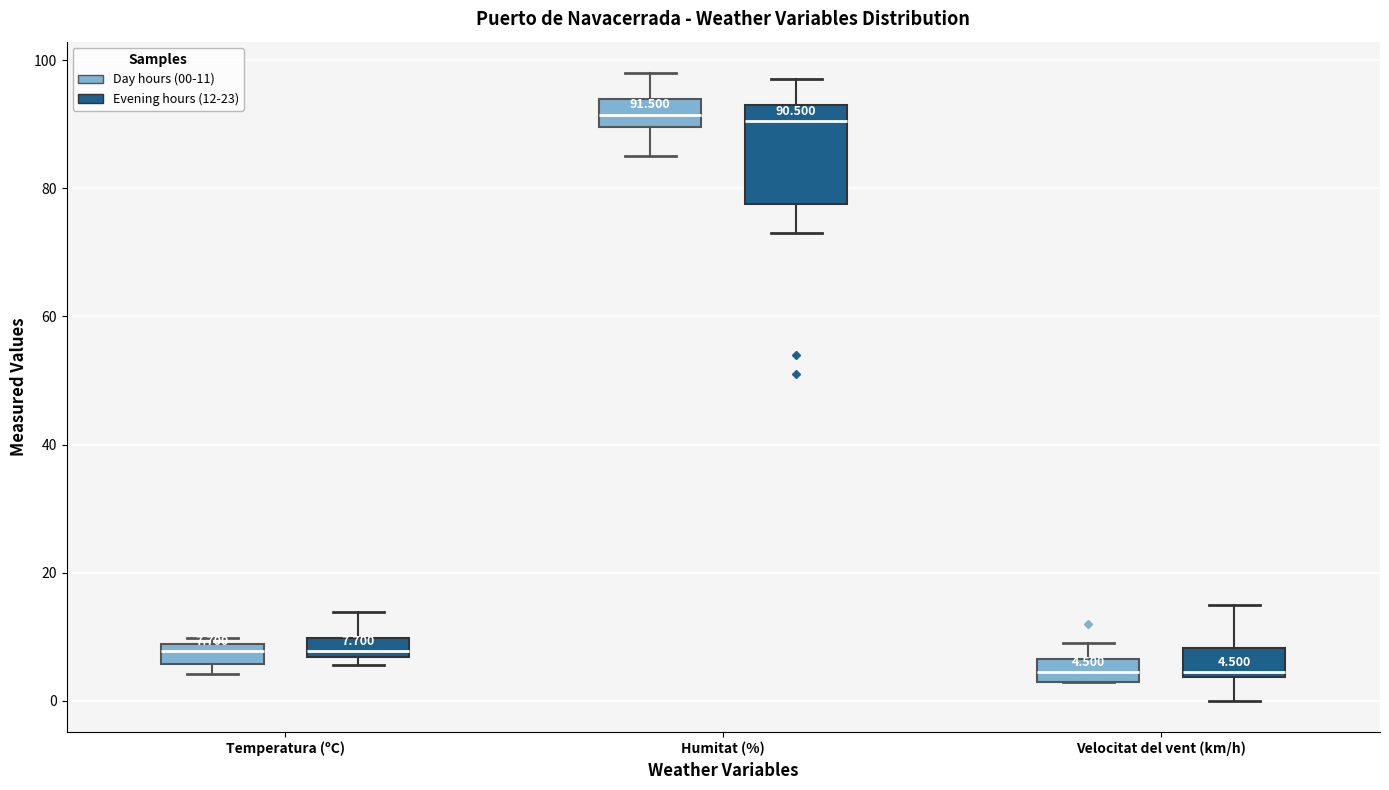

Which box is the tallest, from its lower edge to its upper edge?

Humitat (%) (Evening hours (12-23))